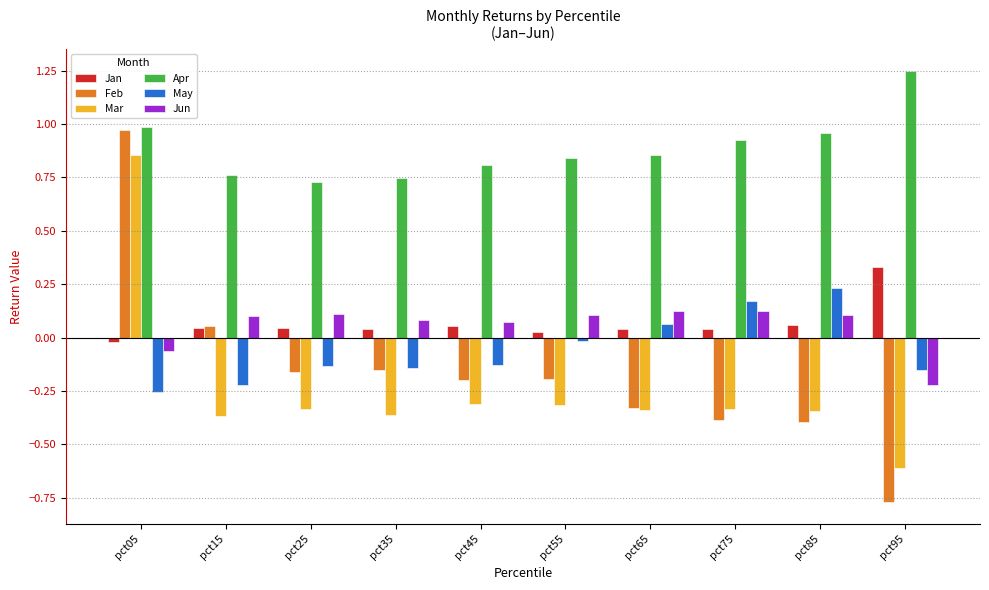

Which label corresponds to the largest value in the chart?

pct95